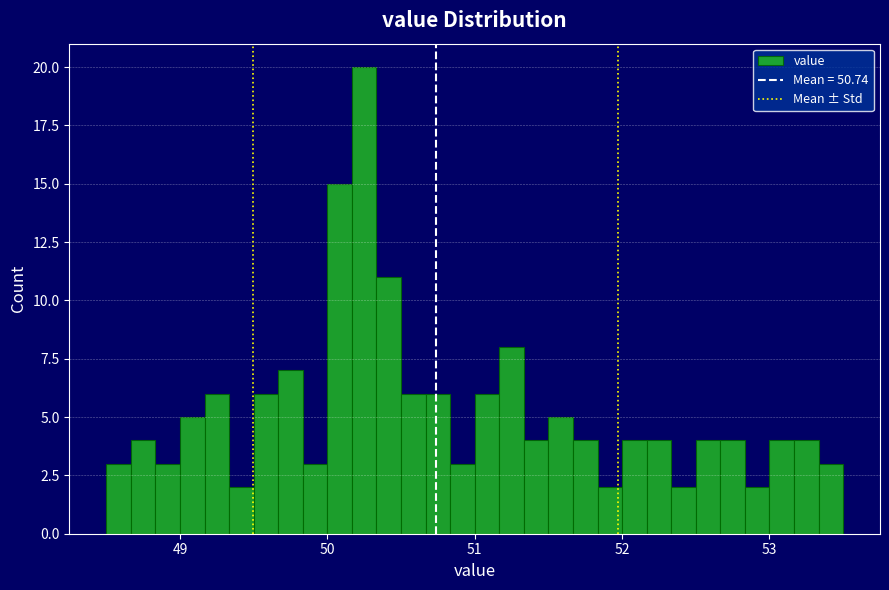

Read against the x-axis, roughly where is the centre of the tallest bar?

50.3